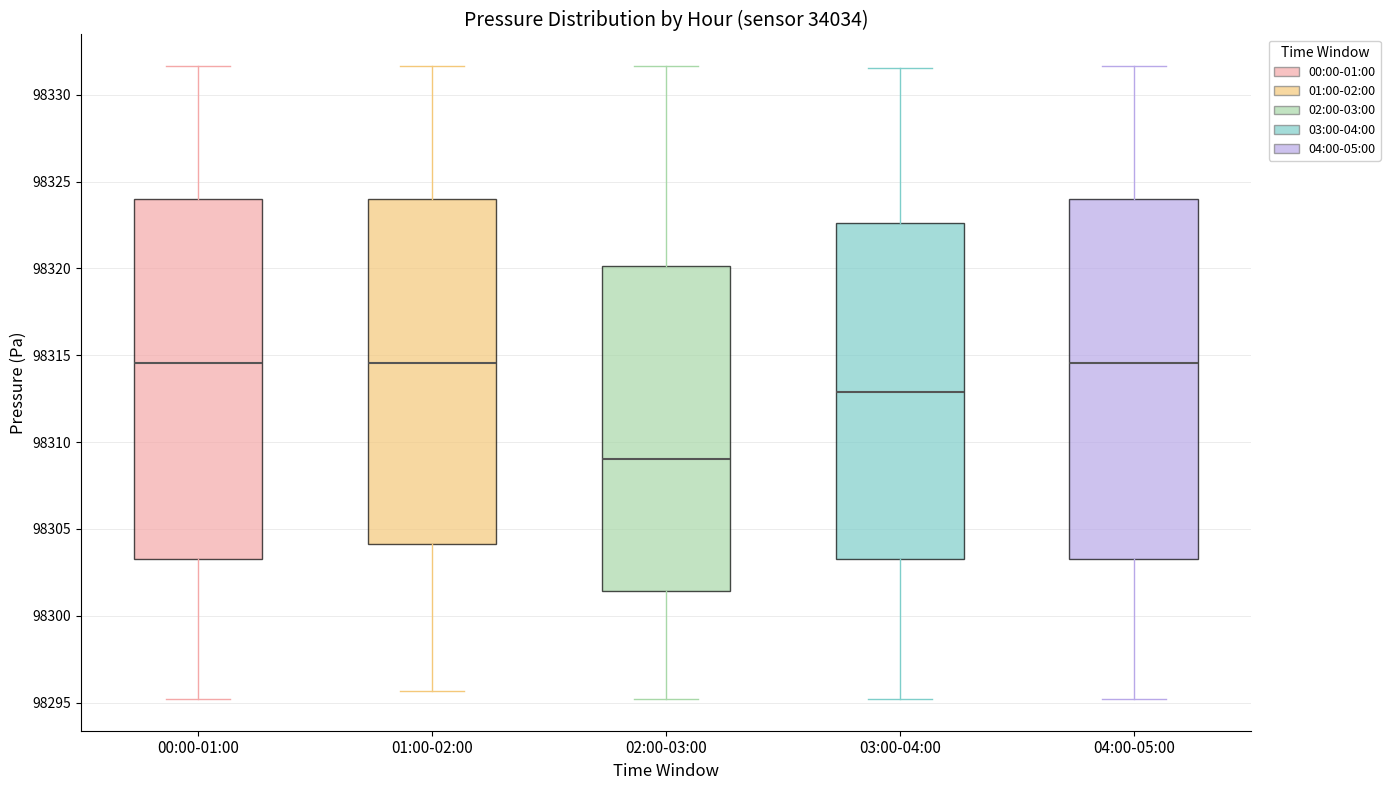

Reading left to right, read every box against the y-axis: the position of its median line, the range the box covers, and the ends of its whiskers. The values are not printed on the chart, so give them approximately, as read against the axis.

00:00-01:00: median 98314.5, box 98303.5 to 98324.0, whiskers 98295.0 to 98331.5
01:00-02:00: median 98314.5, box 98304.0 to 98324.0, whiskers 98295.5 to 98331.5
02:00-03:00: median 98309.0, box 98301.5 to 98320.0, whiskers 98295.0 to 98331.5
03:00-04:00: median 98313.0, box 98303.5 to 98322.5, whiskers 98295.0 to 98331.5
04:00-05:00: median 98314.5, box 98303.5 to 98324.0, whiskers 98295.0 to 98331.5